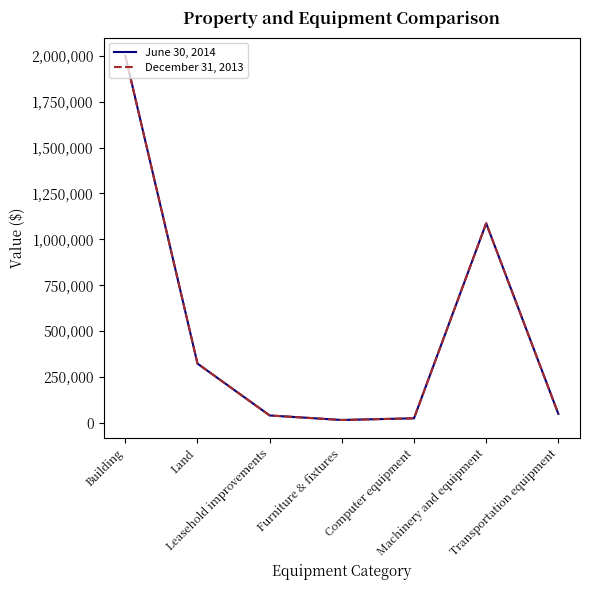

In December 31, 2013, how many points are higher than both neighbors (excluding endpoints)?

1